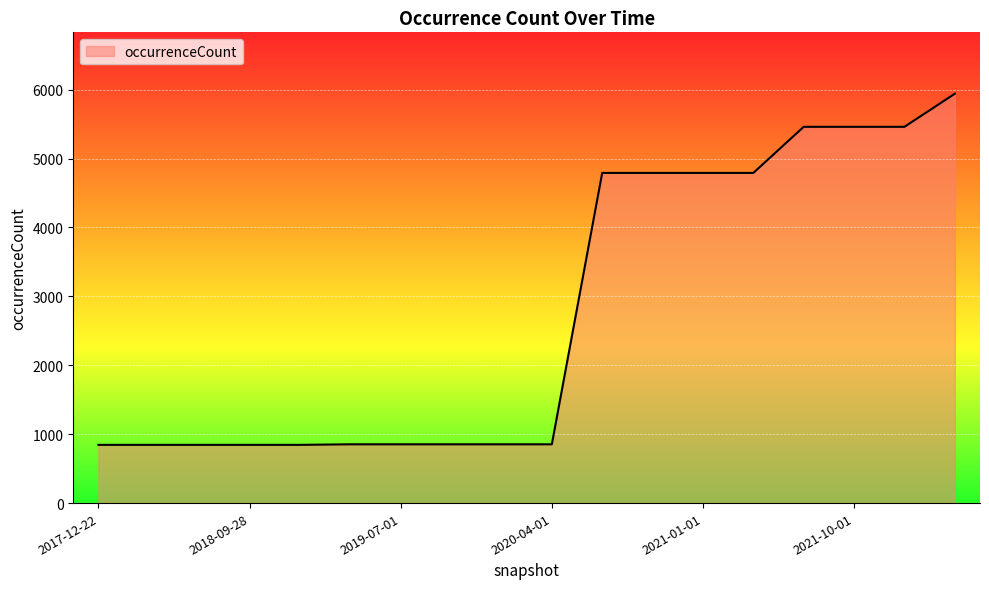

What is the greatest value displayed?

5940